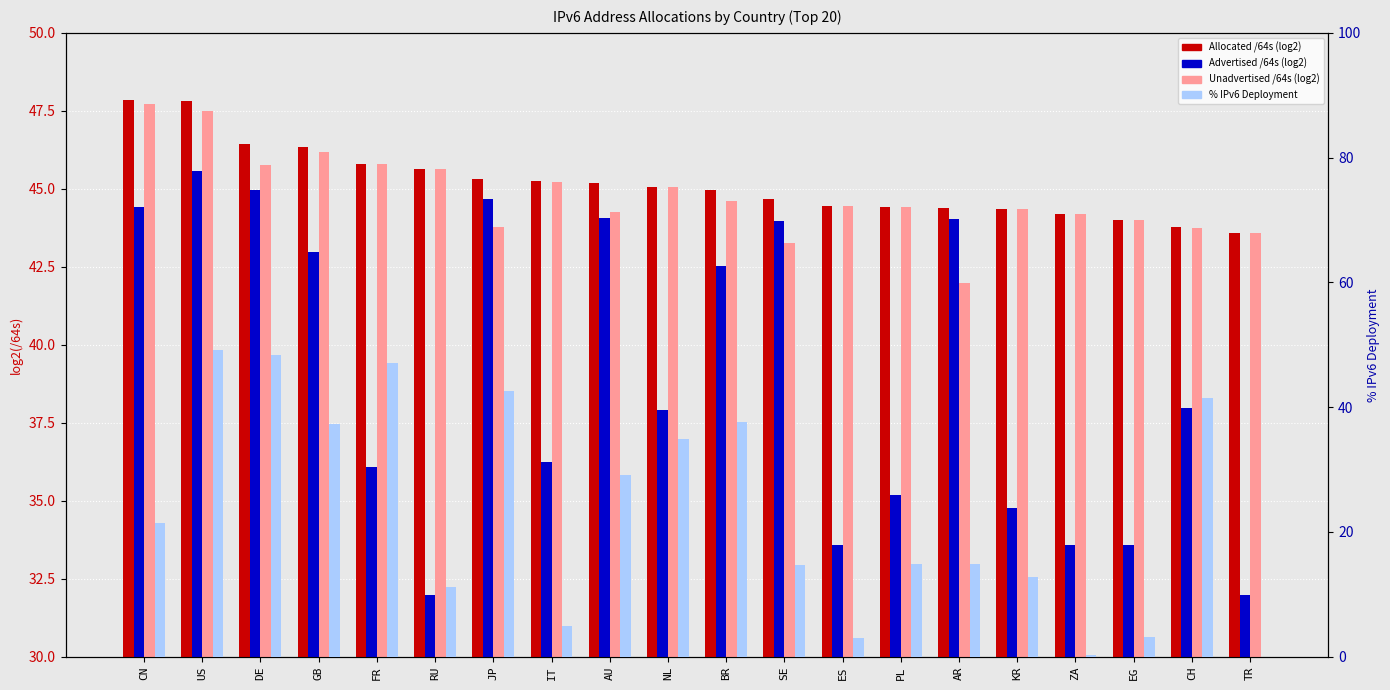

Reading left to right, transcribe all the data shown in this chart.

Allocated /64s (log2): 47.9	47.8	46.4	46.3	45.8	45.6	45.3	45.2	45.2	45.1	45.0	44.7	44.4	44.4	44.4	44.4	44.2	44.0	43.8	43.6
Advertised /64s (log2): 44.4	45.6	45.0	43.0	36.1	32.0	44.7	36.2	44.1	37.9	42.5	44.0	33.6	35.2	44.0	34.8	33.6	33.6	38.0	32.0
Unadvertised /64s (log2): 47.7	47.5	45.8	46.2	45.8	45.6	43.8	45.2	44.3	45.1	44.6	43.2	44.4	44.4	42.0	44.4	44.2	44.0	43.8	43.6
% IPv6 Deployment: 21.4	49.1	48.3	37.2	47.0	11.2	42.6	5.0	29.1	35.0	37.7	14.6	3.0	14.9	14.8	12.7	0.3	3.1	41.5	0.0